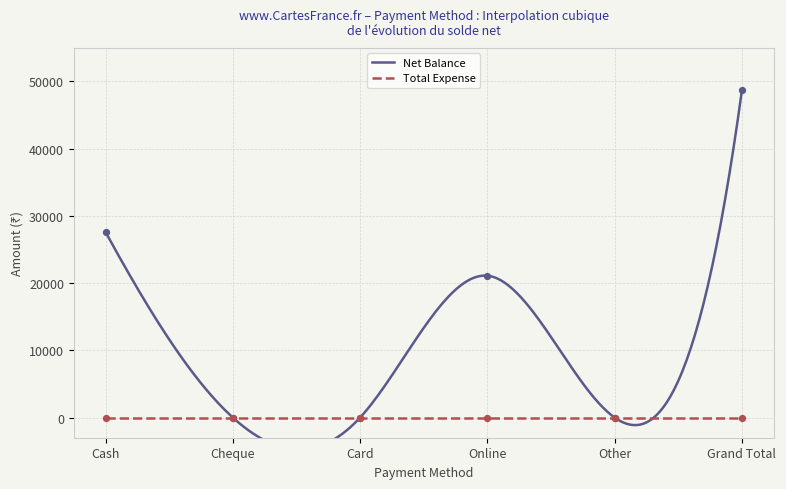

What is the ratio of the value at Online to the value at Grand Total?

0.4